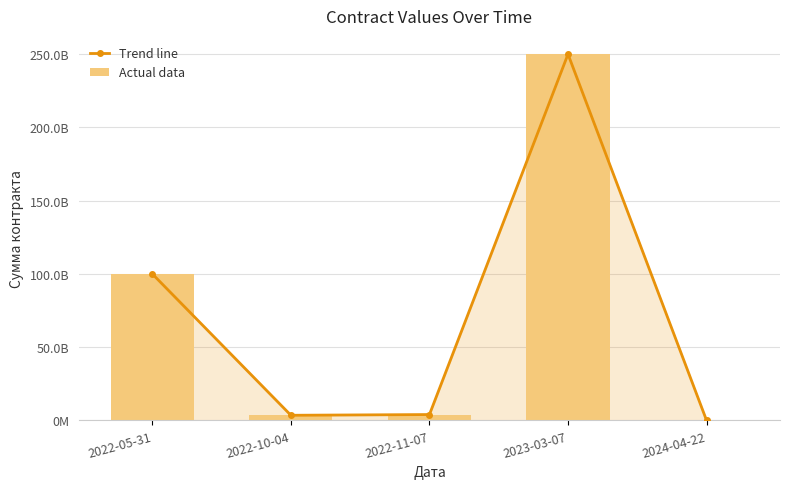

Rank the series by their maximum value, from lowest to highest.

Trend line, Actual data